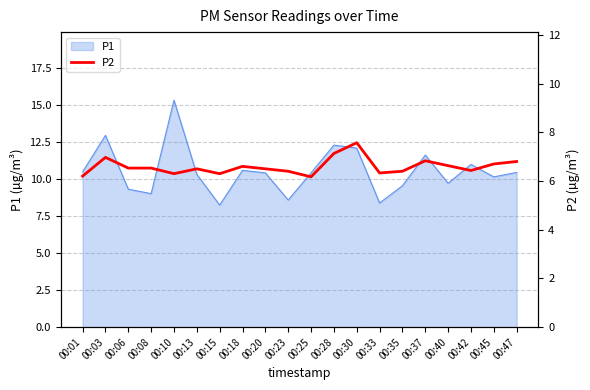

Which category has the lowest value across all series?

00:25